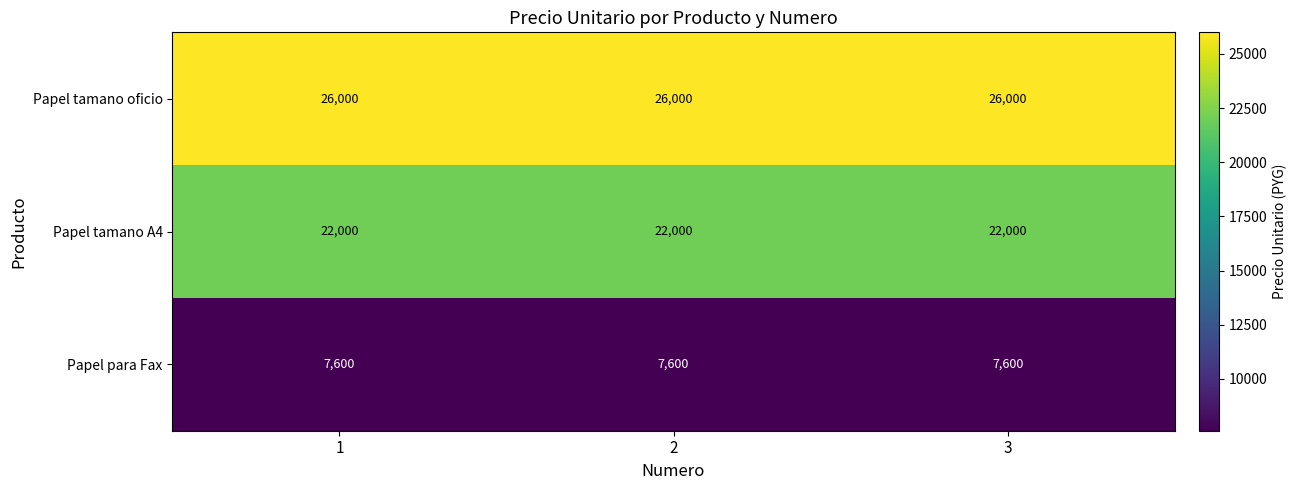

What is the minimum value shown in the chart?

7600